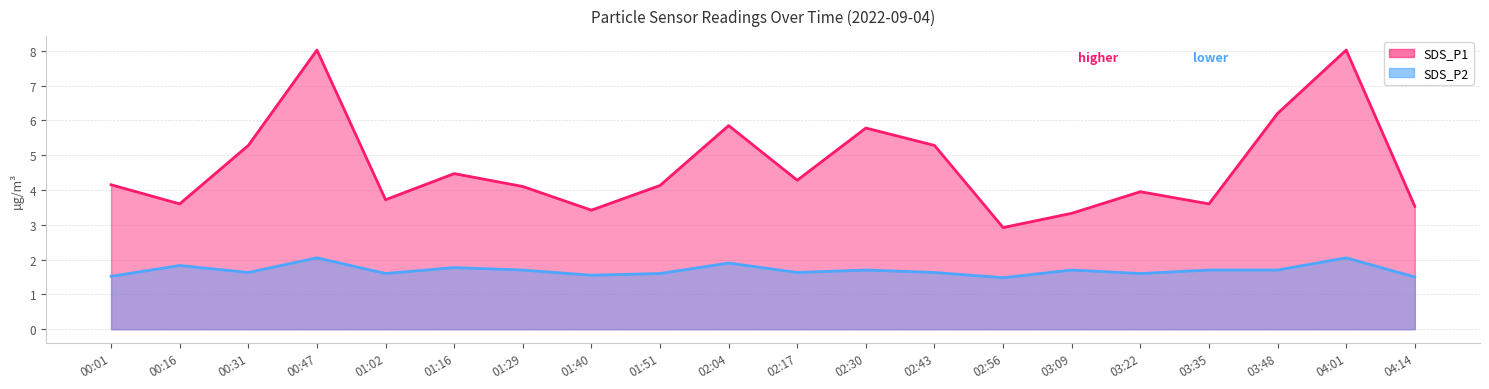

Rank the series at 02:56 from highest to lowest value.

SDS_P1 line, SDS_P2 line